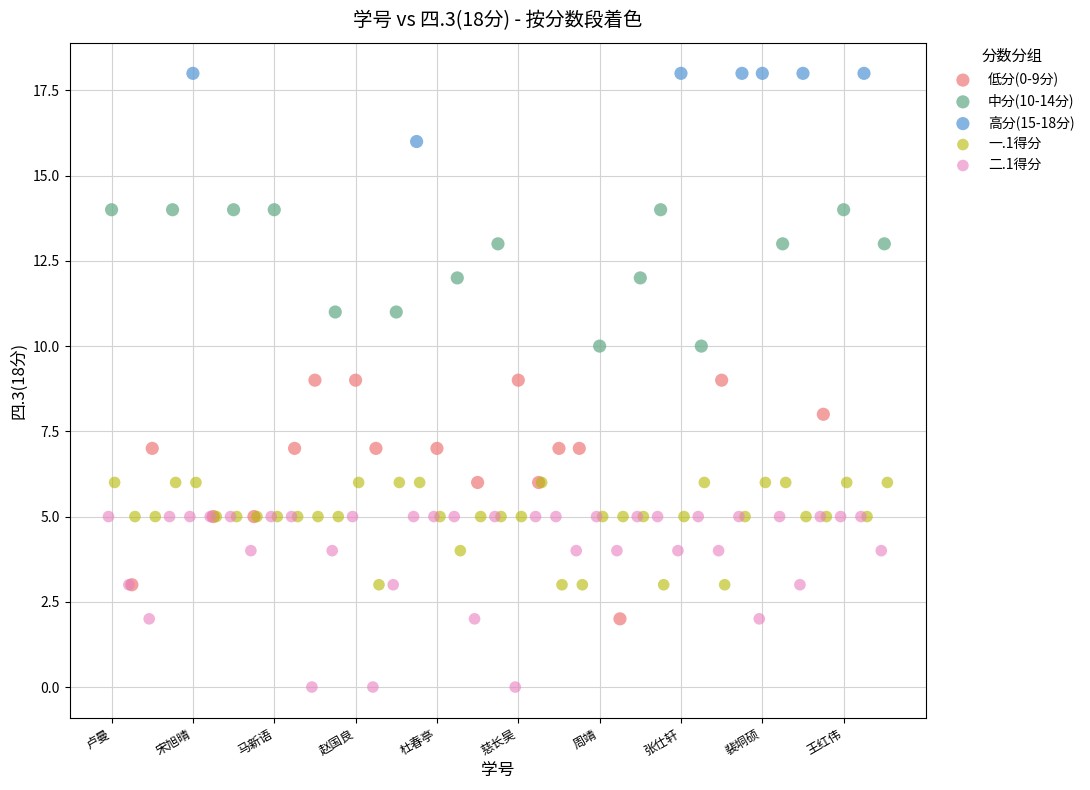

What are all the series names shown in the legend?

低分(0-9分), 中分(10-14分), 高分(15-18分), 一.1得分, 二.1得分